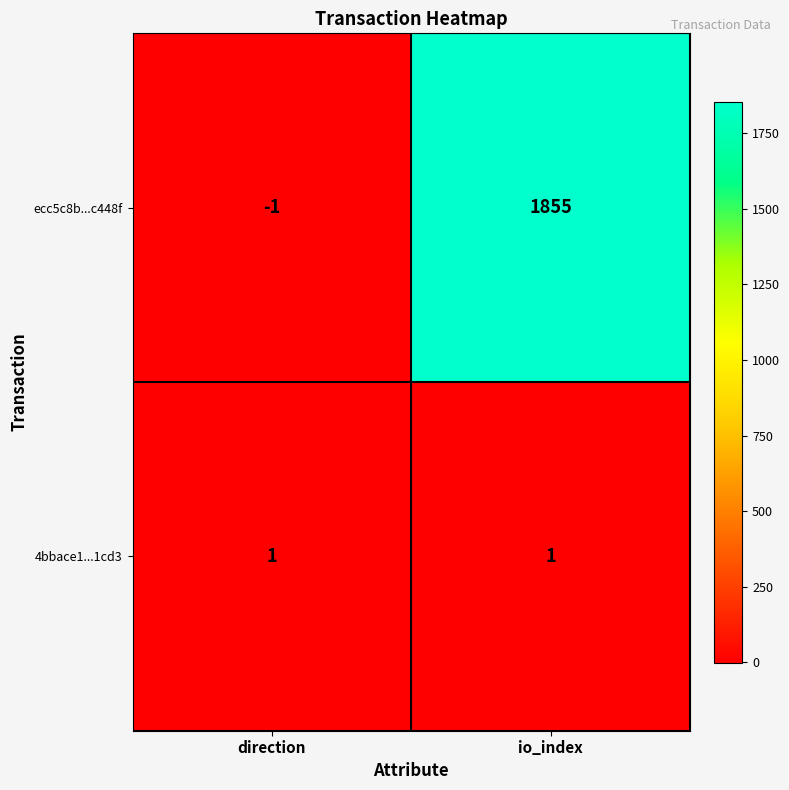

Reading left to right, transcribe all the data shown in this chart.

ecc5c8b...c448f: -1	1855
4bbace1...1cd3: 1	1